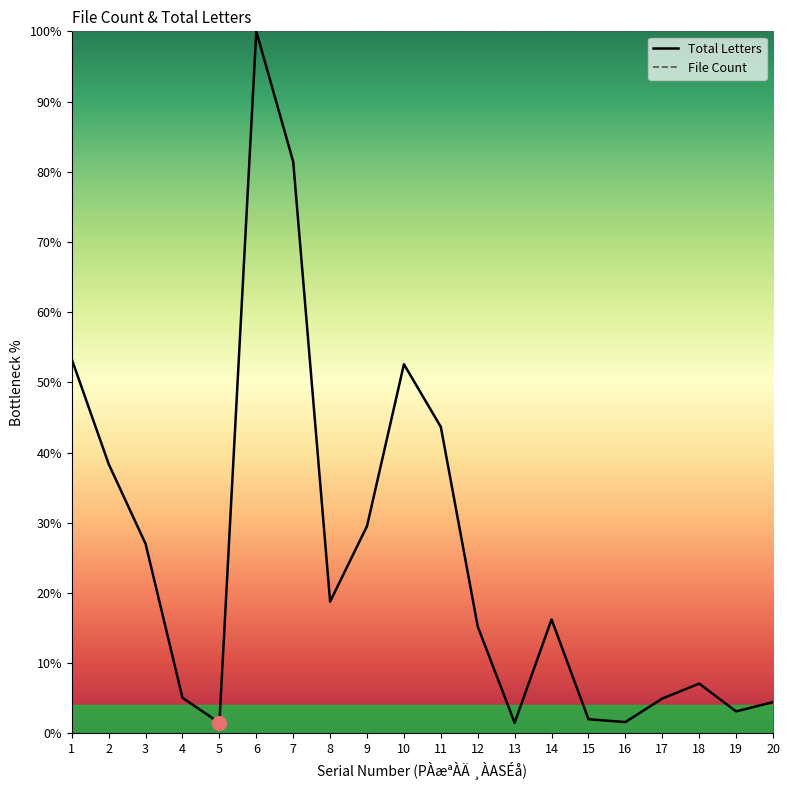

What is the highest value of the File Count series?

100.0